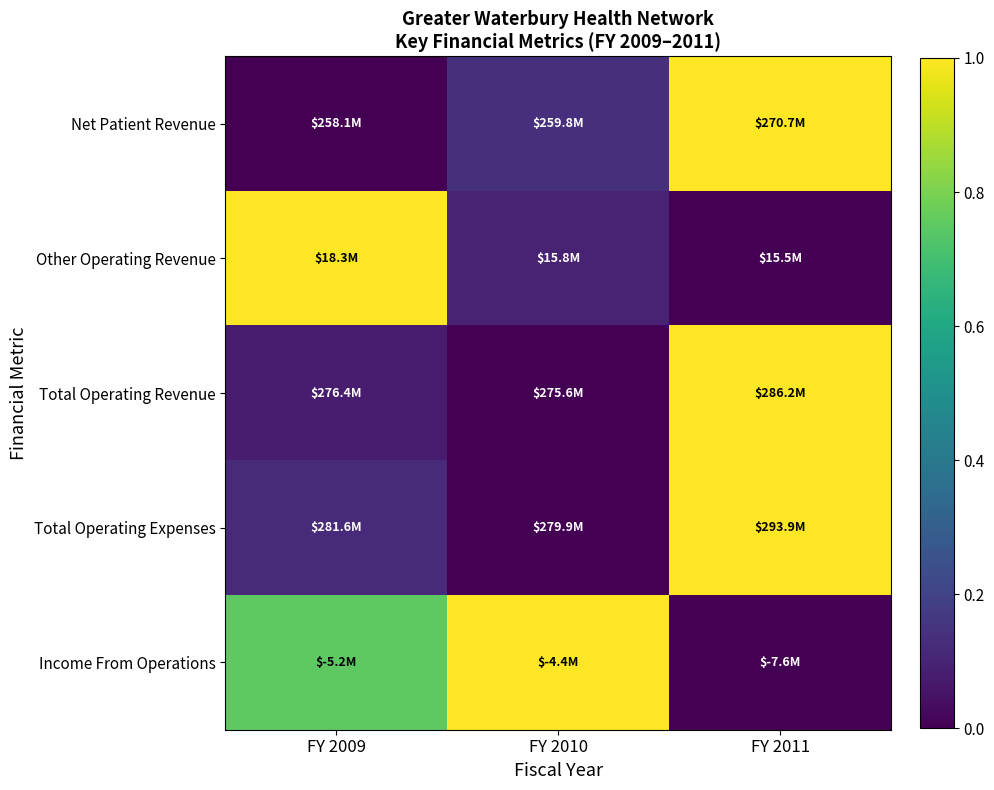

Reading right to left, what are all the values shown in this chart?

Net Patient Revenue: FY 2011=1.0	FY 2010=0.1	FY 2009=0.0
Other Operating Revenue: FY 2011=0.0	FY 2010=0.1	FY 2009=1.0
Total Operating Revenue: FY 2011=1.0	FY 2010=0.0	FY 2009=0.1
Total Operating Expenses: FY 2011=1.0	FY 2010=0.0	FY 2009=0.1
Income From Operations: FY 2011=0.0	FY 2010=1.0	FY 2009=0.8